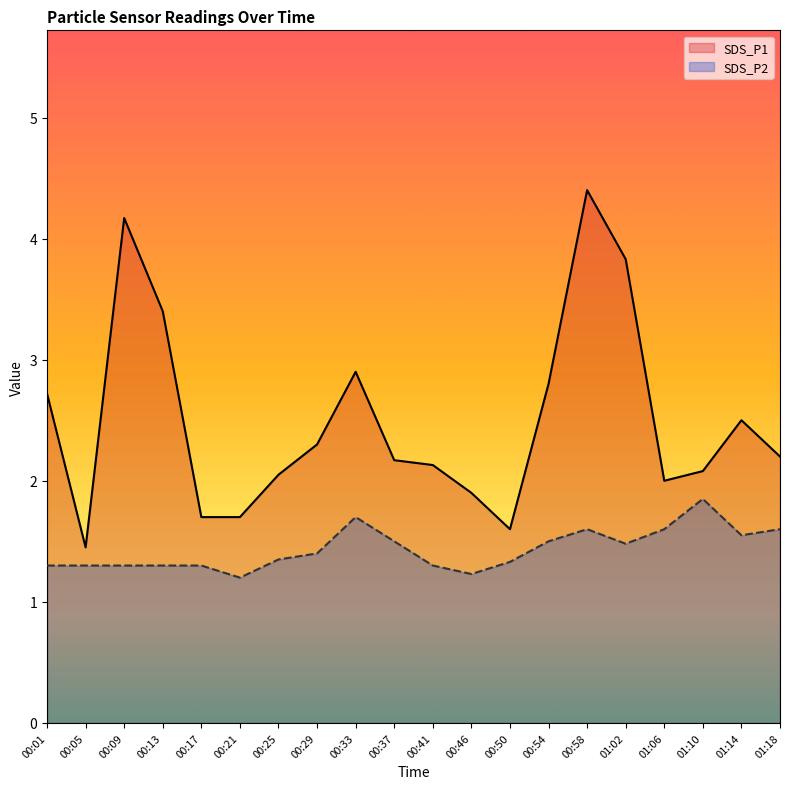

At how many categories does at least one series exceed 1?

20